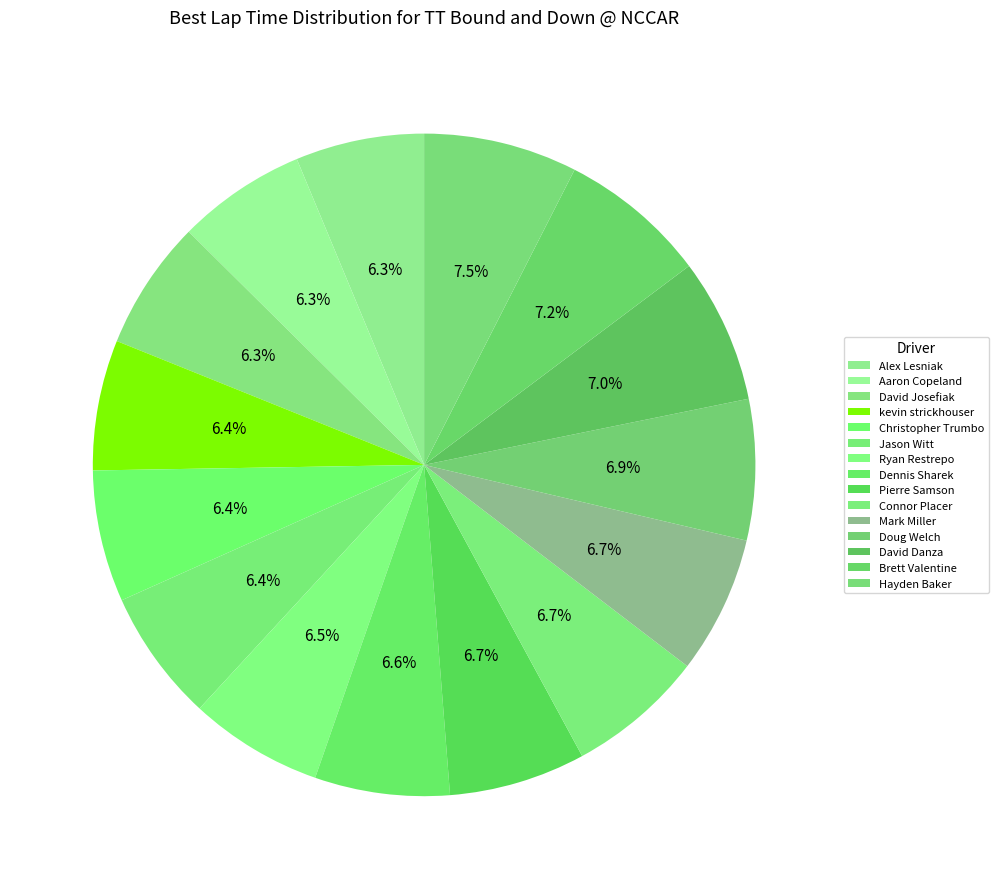

What is the change in value from Aaron Copeland to Mark Miller?

+6.5